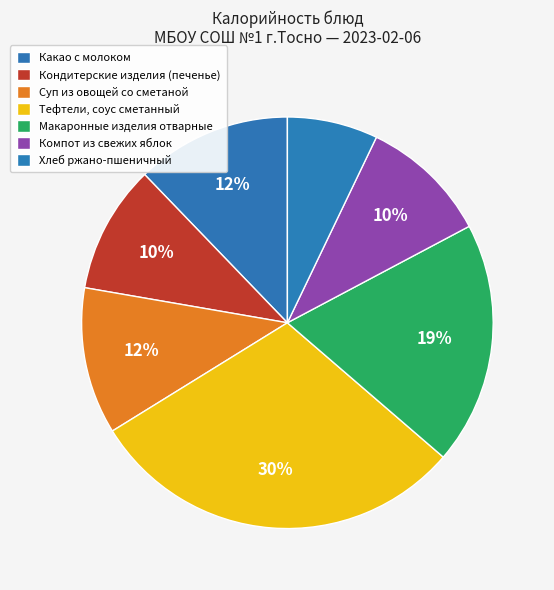

Is there any slice that represents more than half of the pie?

No